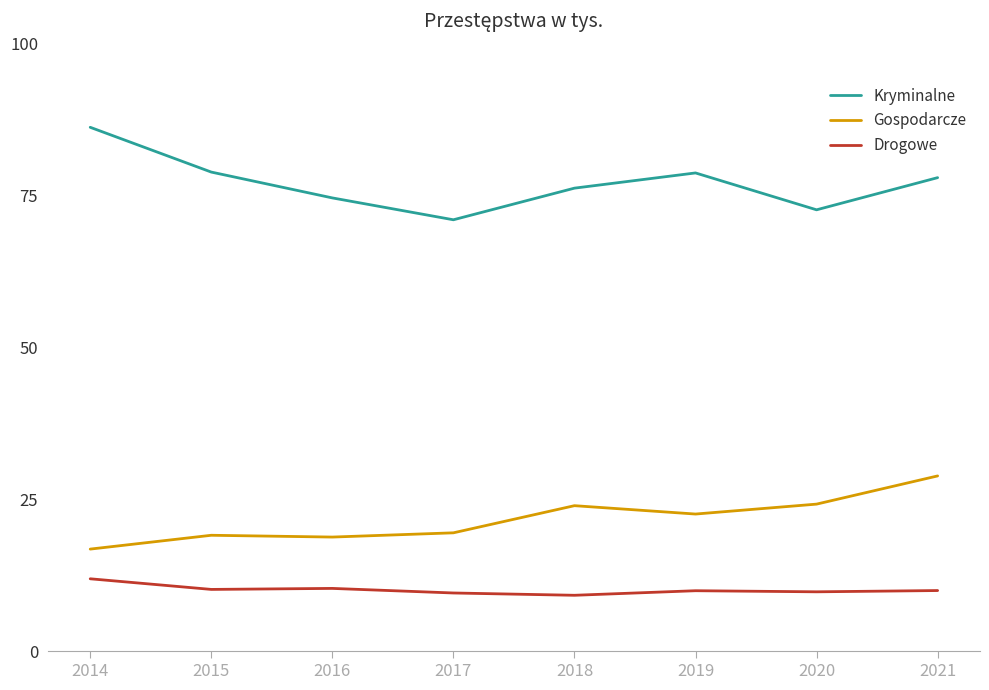

Is the value of Gospodarcze at 2017 greater than the value of Kryminalne at 2020?

No